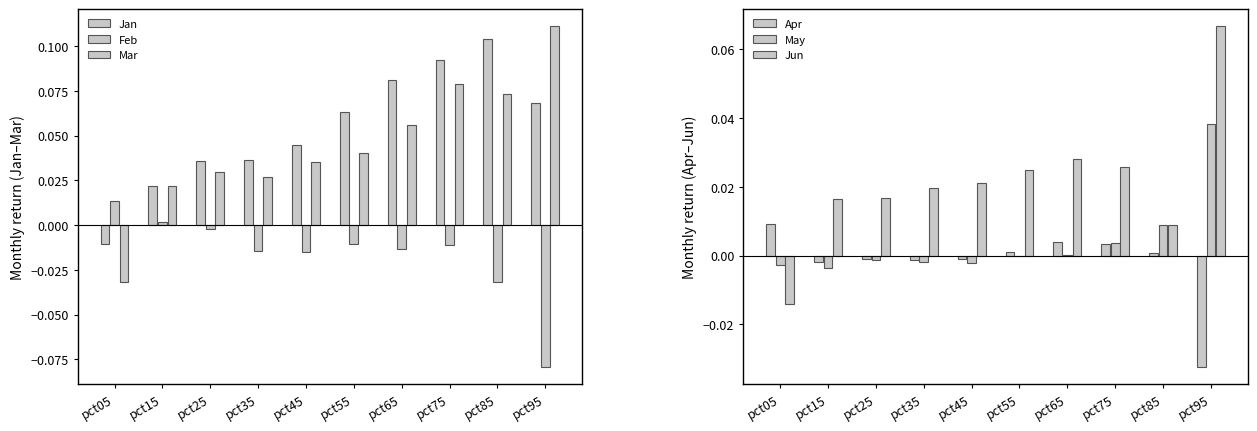

What is the sum of all Jun values?

0.2